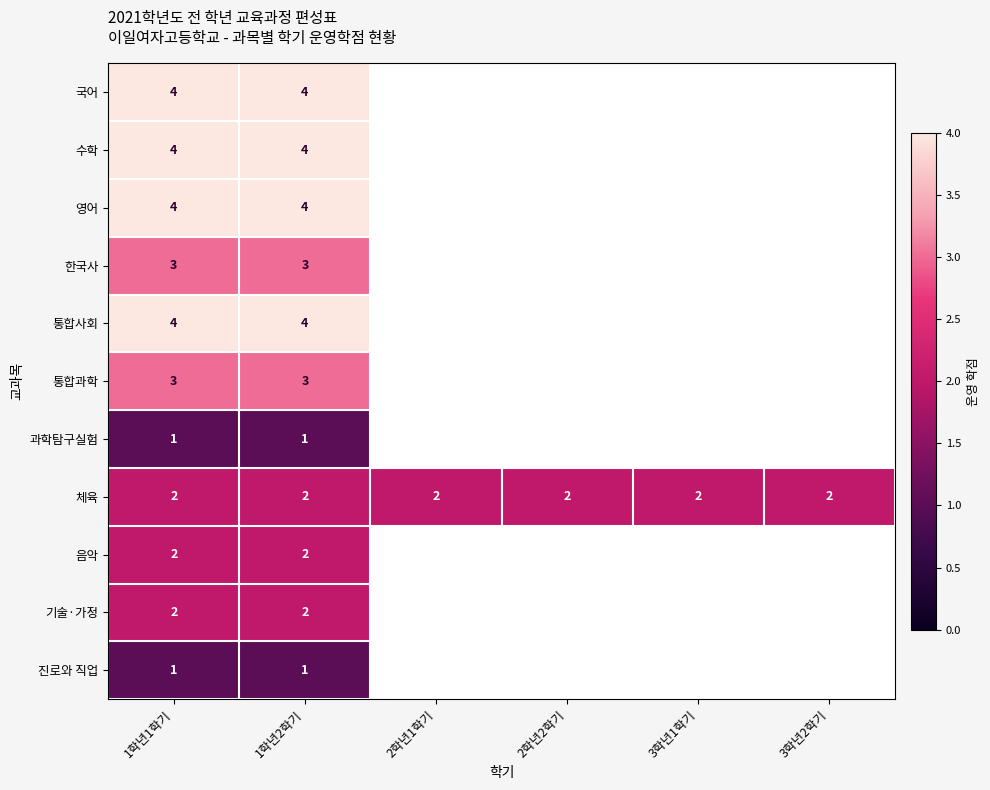

The value of 과학탐구실험 at 1학년2학기 is 1. True or false?

True